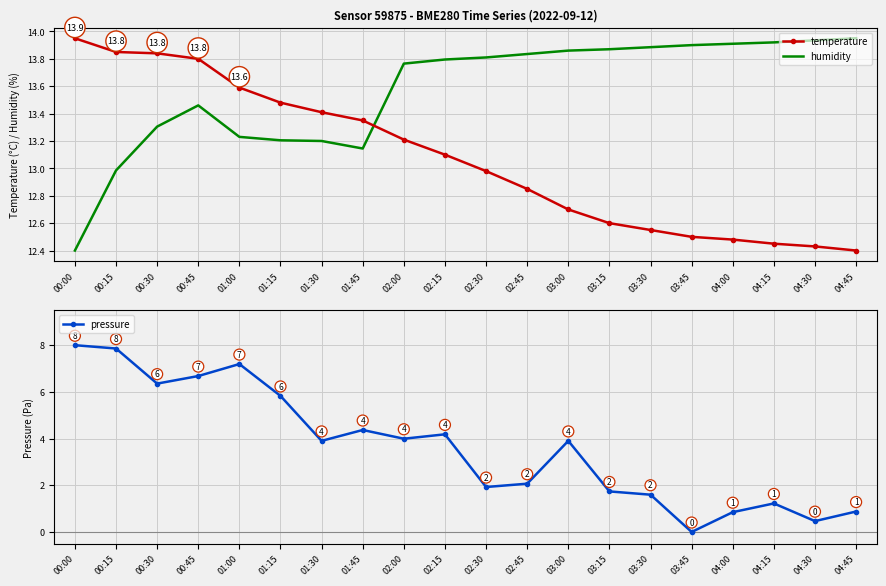

Is it true that temperature equals 19.5 at 01:45?

False